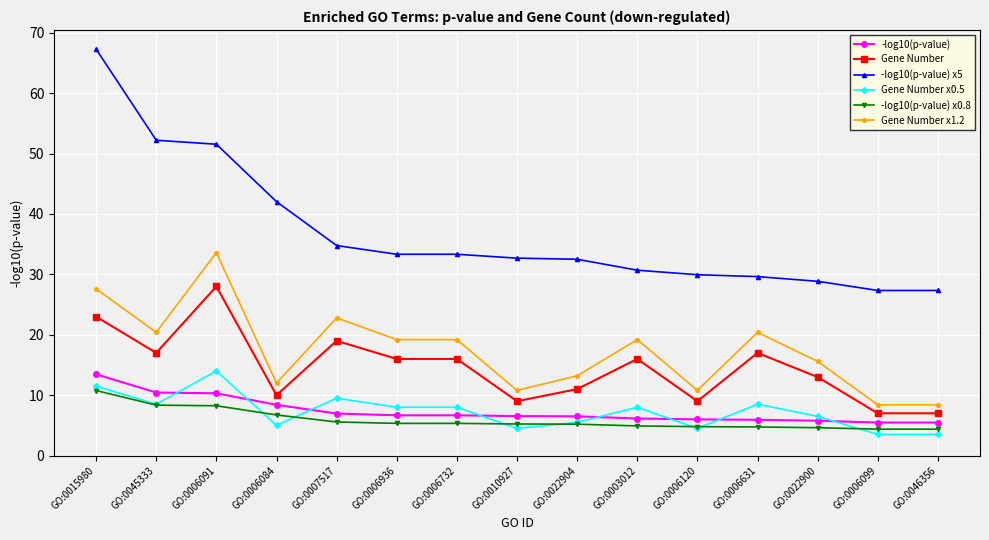

At which category does Gene Number reach its first local peak?

GO:0006091